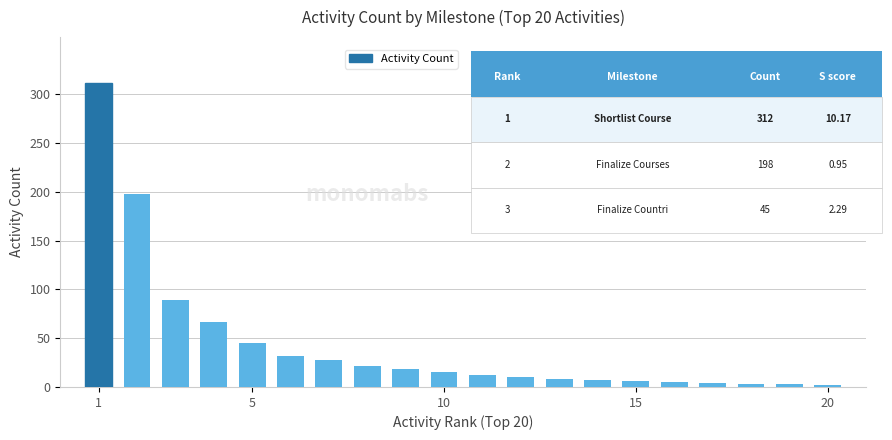

Are the bars grouped side by side (vs. stacked)?

No